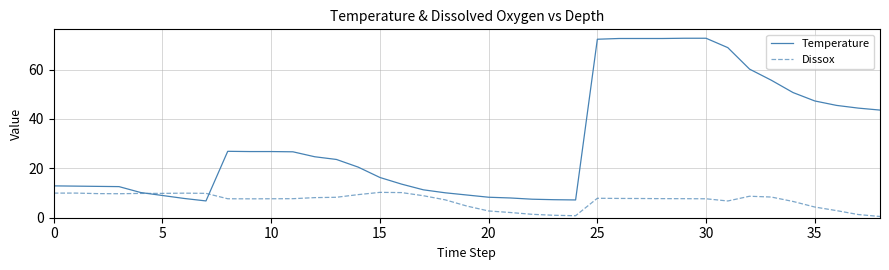

How many categories are shown in the chart?

39